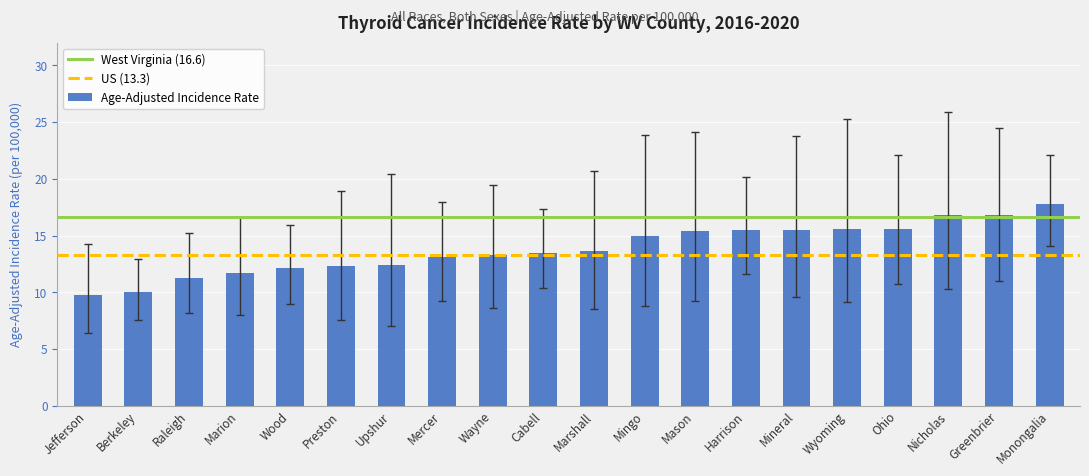

Is it true that the value at Preston is 21.4?

False